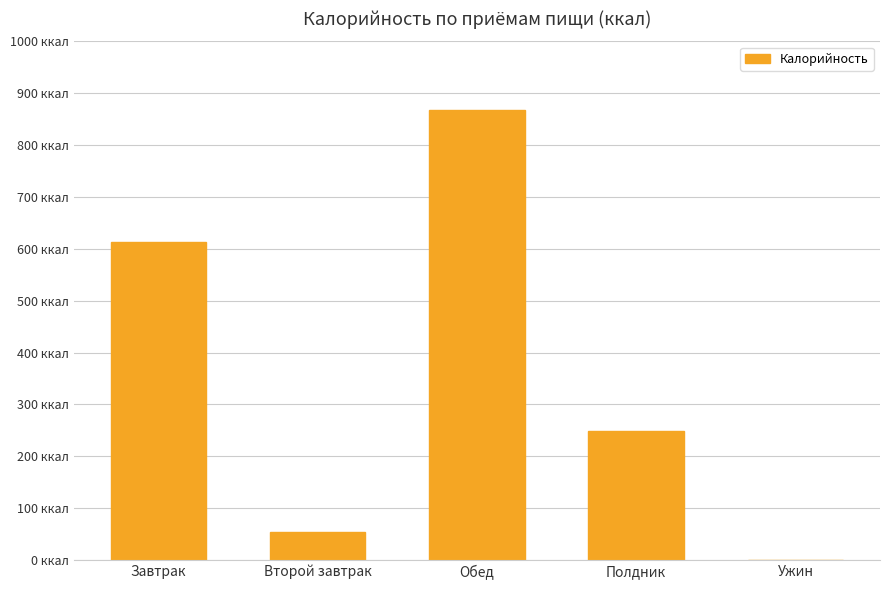

Rank the categories by value from highest to lowest.

Обед, Завтрак, Полдник, Второй завтрак, Ужин